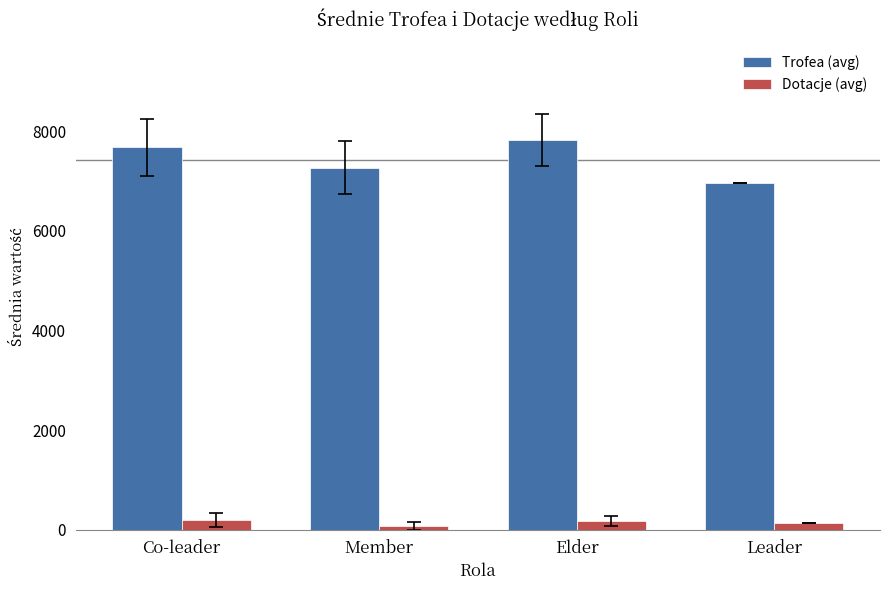

What is the label of the 2nd bar from the right?

Elder